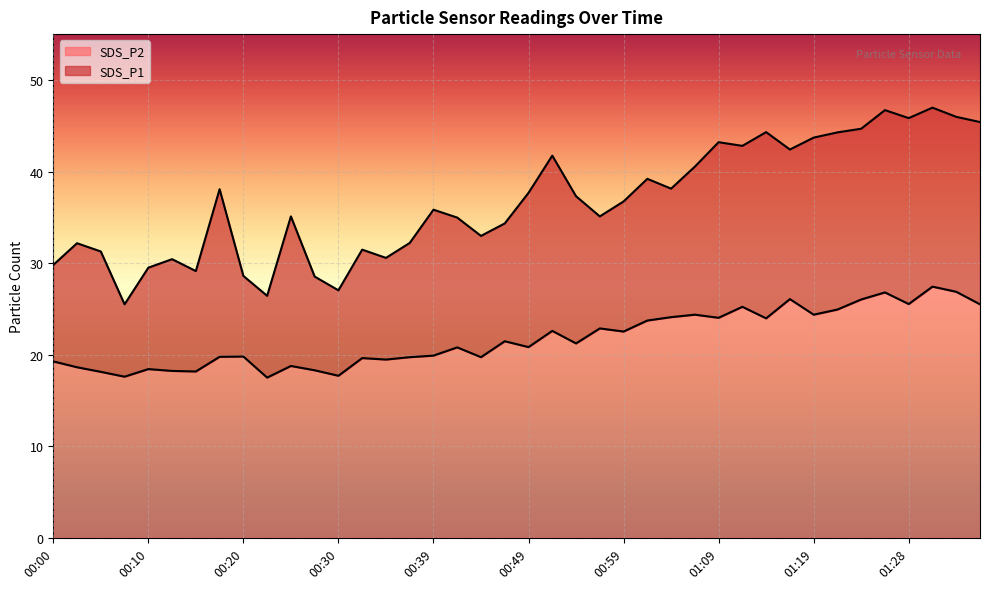

Count the number of data series in this chart.

2